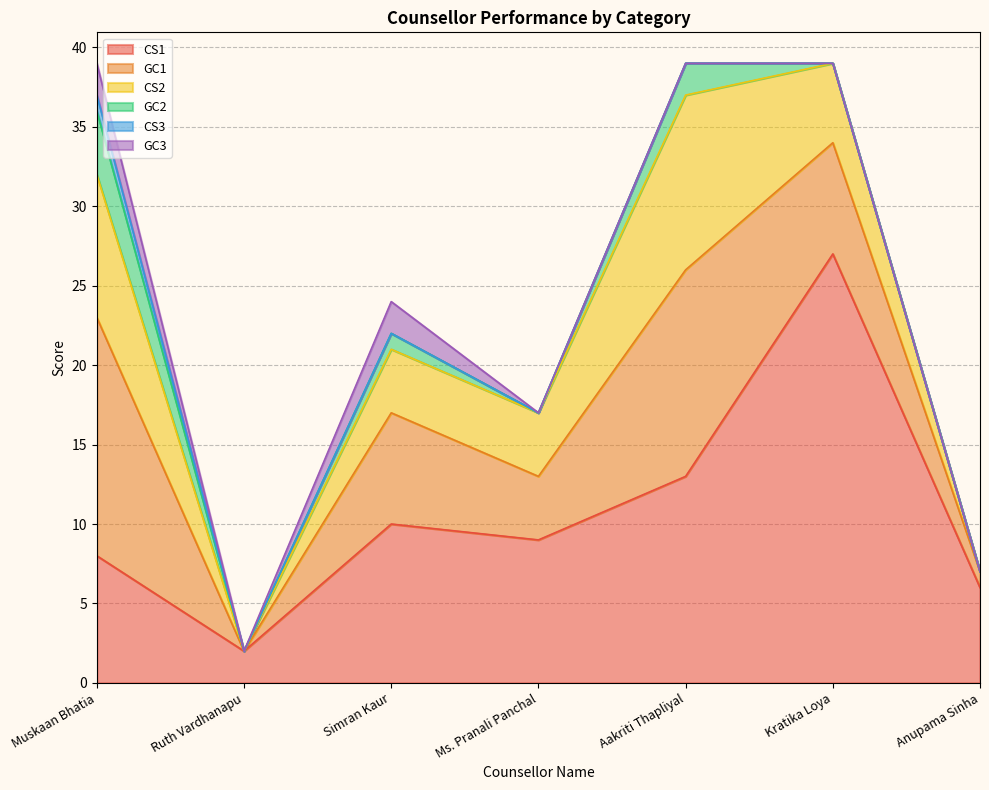

True or false: CS2 and GC1 cross at least once.

False